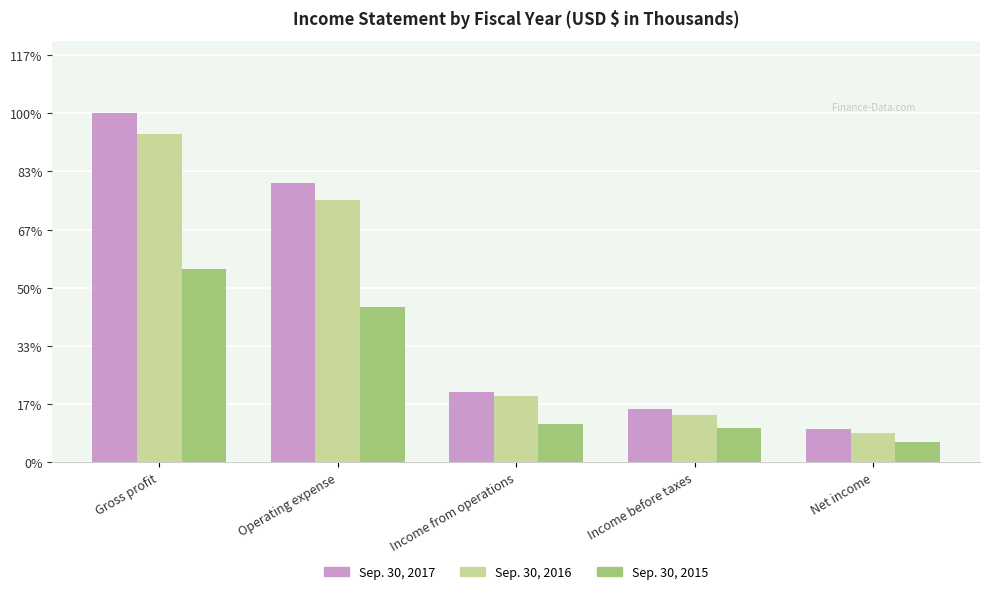

Does the chart contain any negative values?

No